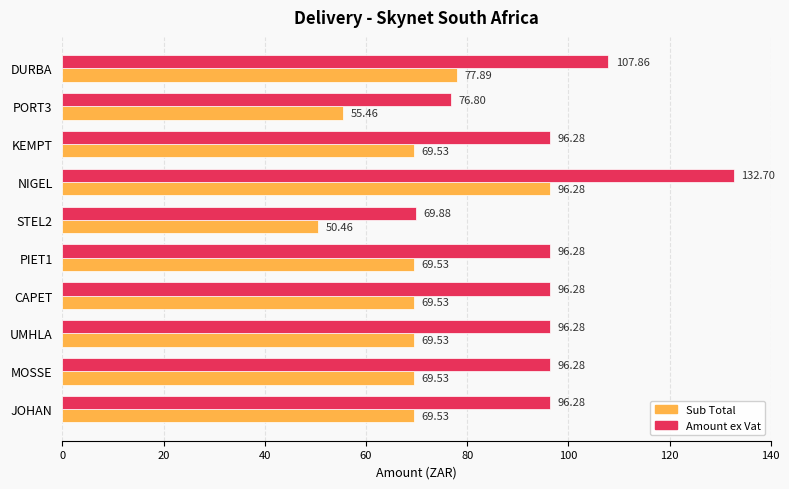

Rank the series by their average value, from highest to lowest.

Amount ex Vat, Sub Total